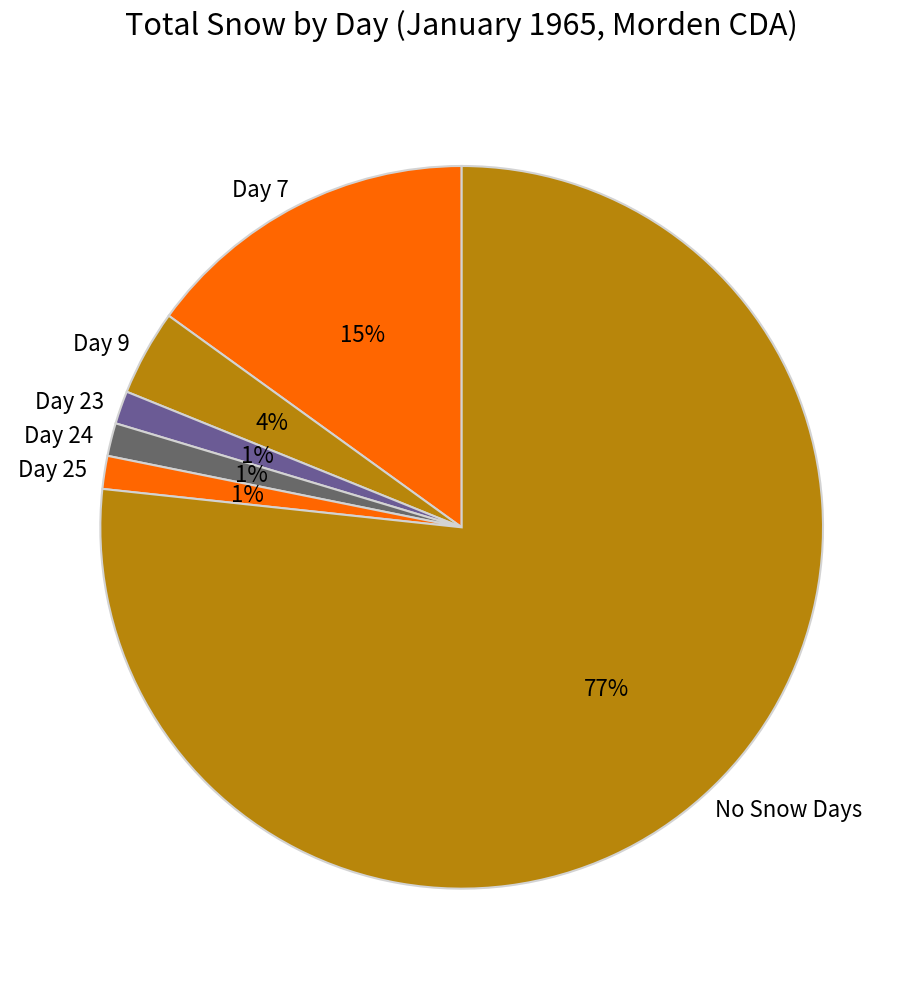

The Day 25 slice represents 1% of the pie. True or false?

True